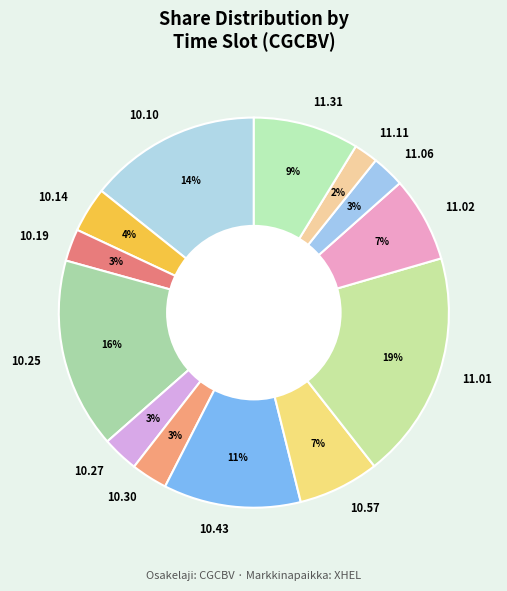

Combined, do 11.31 and 10.57 account for over 50%?

No